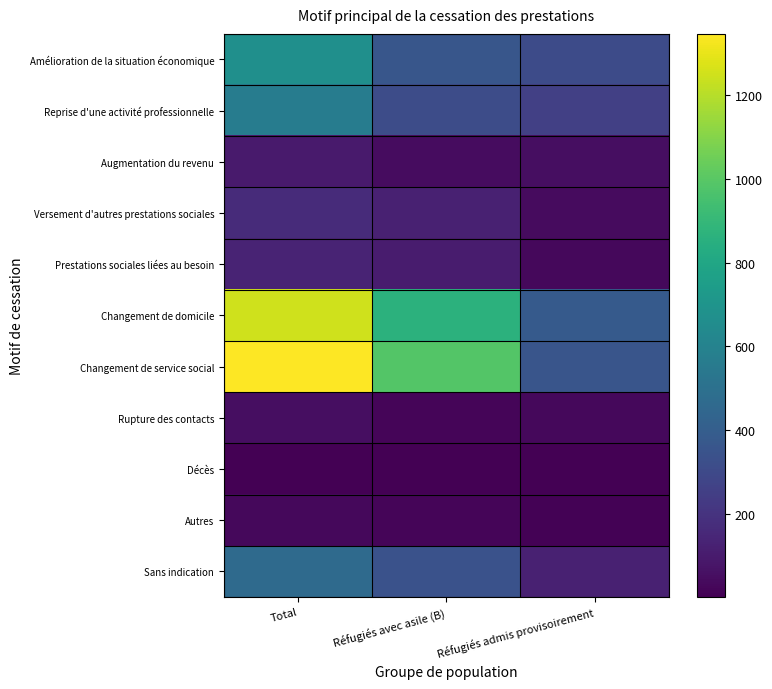

What is the smallest value displayed?

2